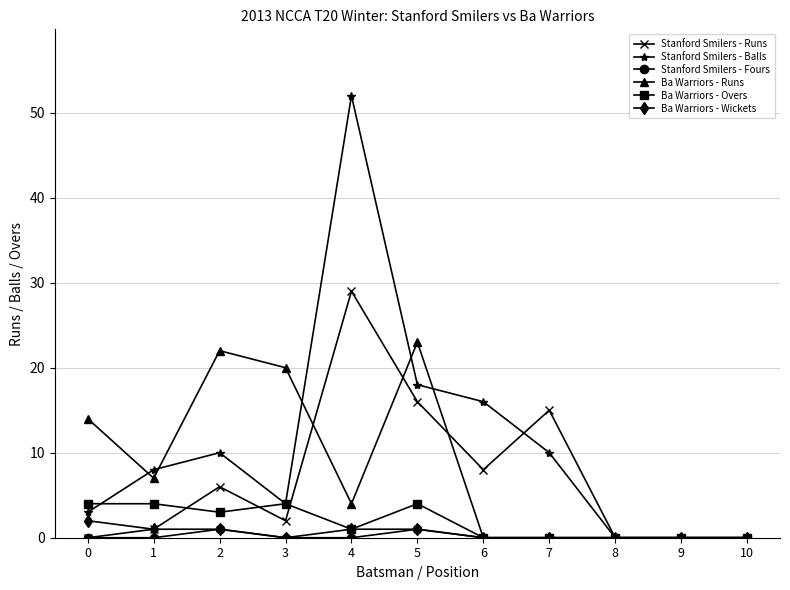

The Stanford Smilers - Runs series shows 6 at 5. True or false?

False